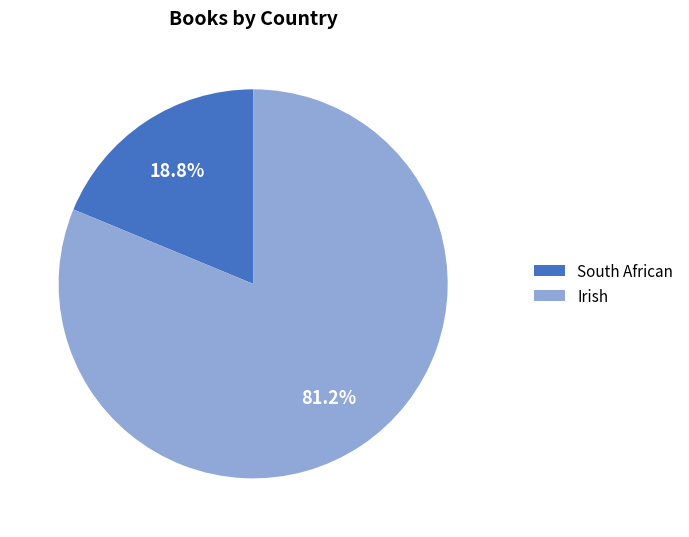

Which category has the smallest portion of the pie?

South African